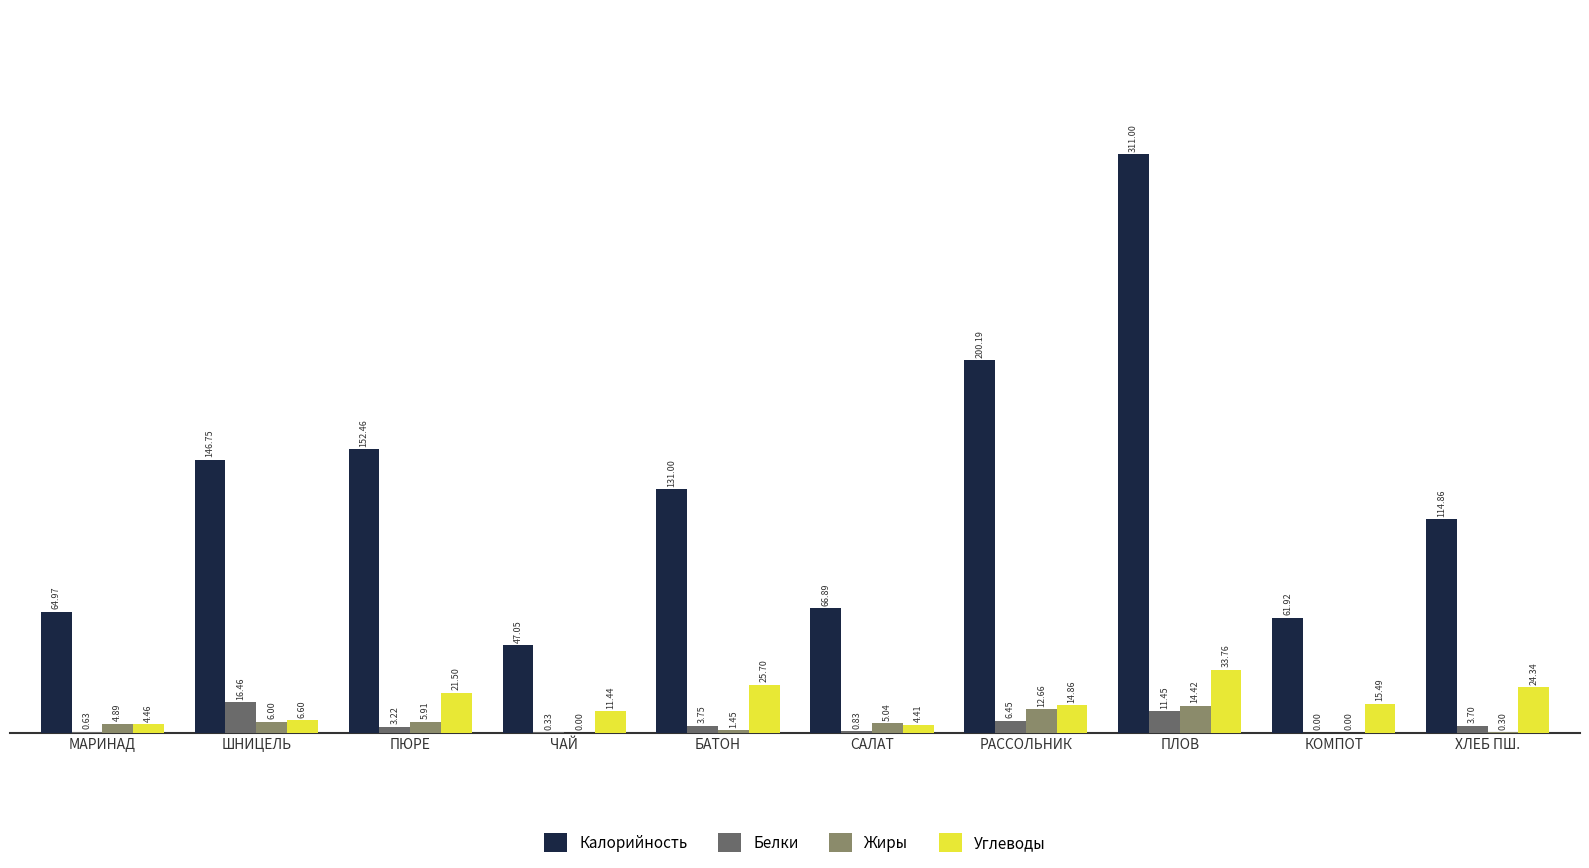

Are the bars horizontal?

No